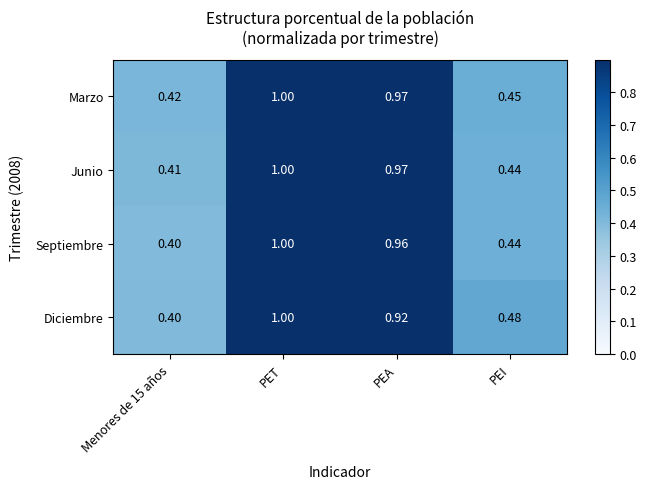

At which category is the sum across all series the highest?

PET